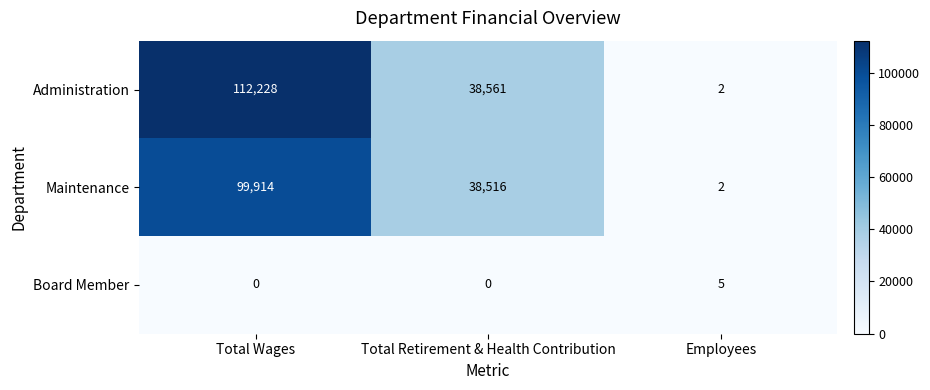

How many distinct data groups are displayed?

3